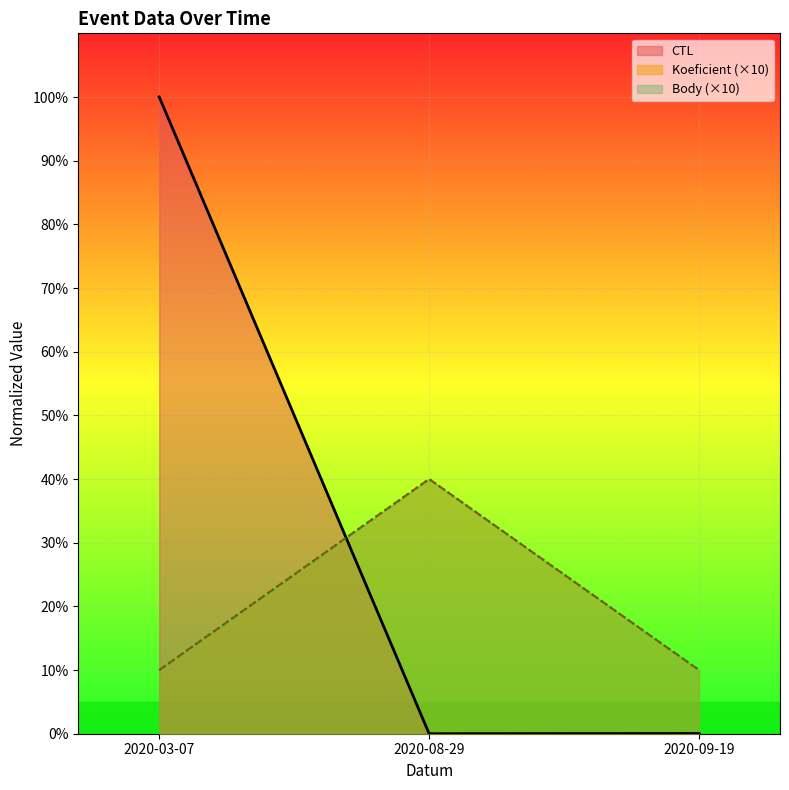

Rank the categories by CTL value from lowest to highest.

2020-08-29, 2020-09-19, 2020-03-07